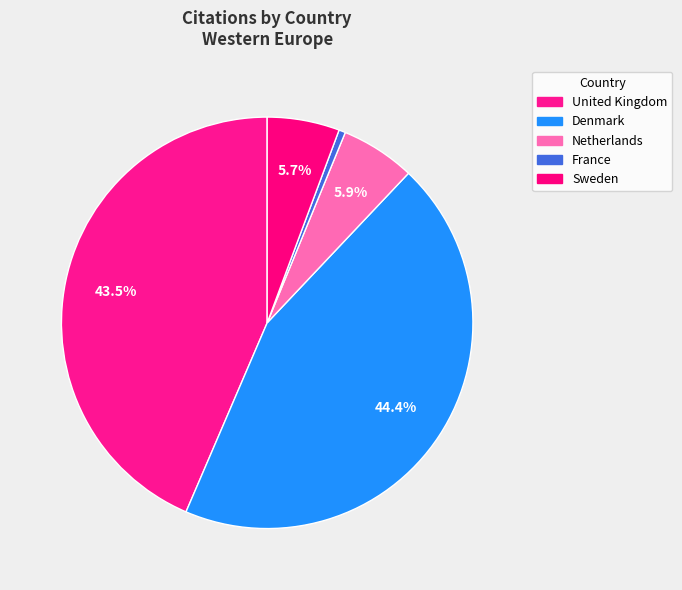

Rank the categories by value from highest to lowest.

Denmark, United Kingdom, Netherlands, Sweden, France